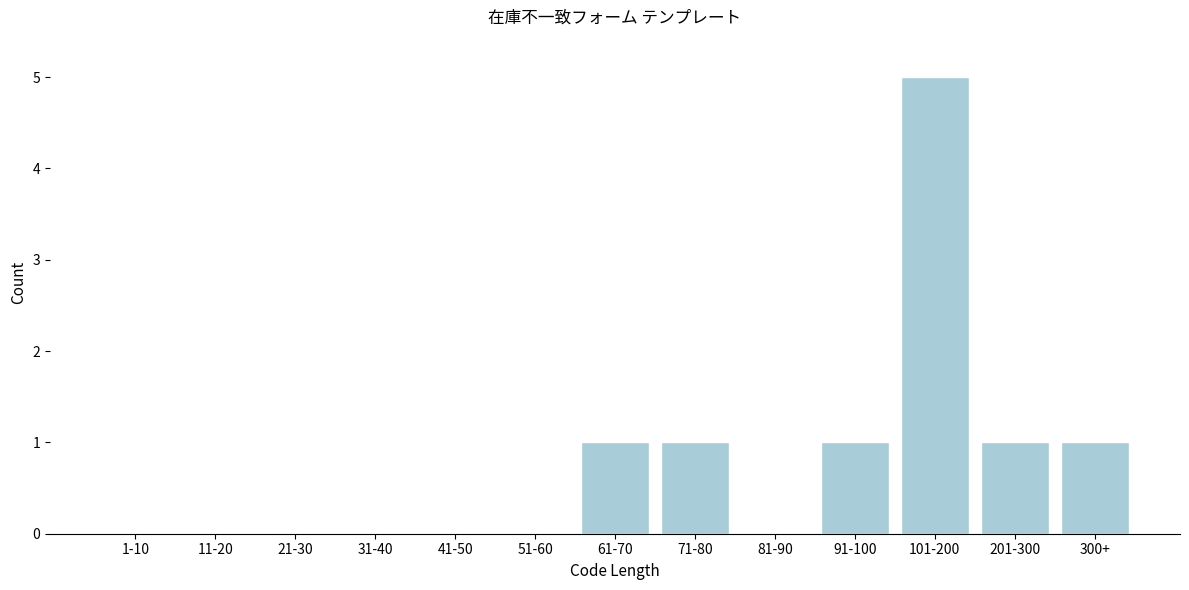

Reading left to right, transcribe all the data shown in this chart.

1-10=0	11-20=0	21-30=0	31-40=0	41-50=0	51-60=0	61-70=1	71-80=1	81-90=0	91-100=1	101-200=5	201-300=1	300+=1